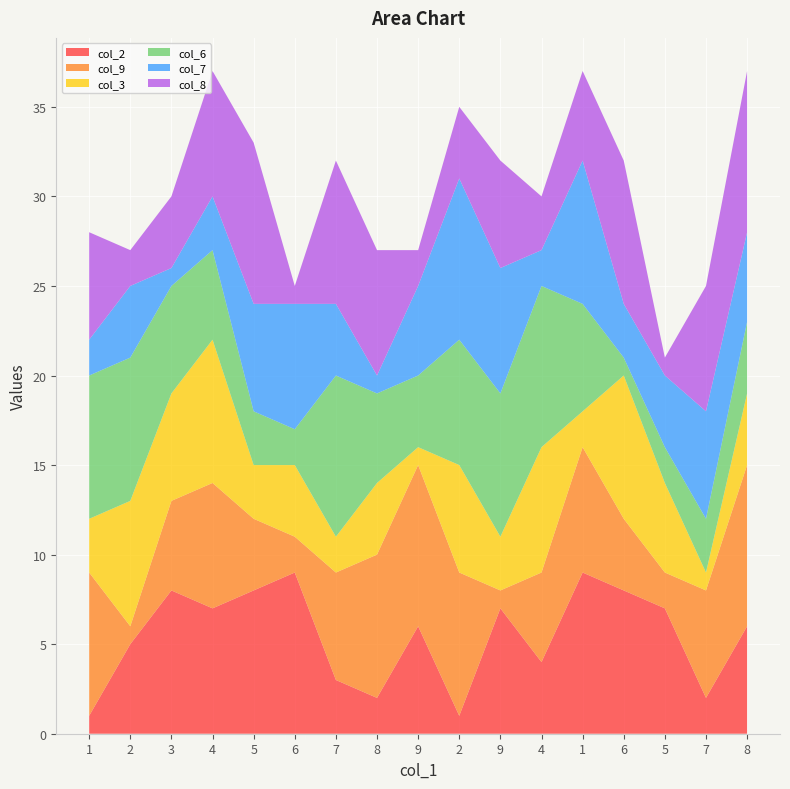

Reading left to right, extract all data points from this chart.

col_2: 1=1	2=5	3=8	4=7	5=8	6=9	7=3	8=2	9=6	2=1	9=7	4=4	1=9	6=8	5=7	7=2	8=6
col_9: 1=8	2=1	3=5	4=7	5=4	6=2	7=6	8=8	9=9	2=8	9=1	4=5	1=7	6=4	5=2	7=6	8=9
col_3: 1=3	2=7	3=6	4=8	5=3	6=4	7=2	8=4	9=1	2=6	9=3	4=7	1=2	6=8	5=5	7=1	8=4
col_6: 1=8	2=8	3=6	4=5	5=3	6=2	7=9	8=5	9=4	2=7	9=8	4=9	1=6	6=1	5=2	7=3	8=4
col_7: 1=2	2=4	3=1	4=3	5=6	6=7	7=4	8=1	9=5	2=9	9=7	4=2	1=8	6=3	5=4	7=6	8=5
col_8: 1=6	2=2	3=4	4=7	5=9	6=1	7=8	8=7	9=2	2=4	9=6	4=3	1=5	6=8	5=1	7=7	8=9